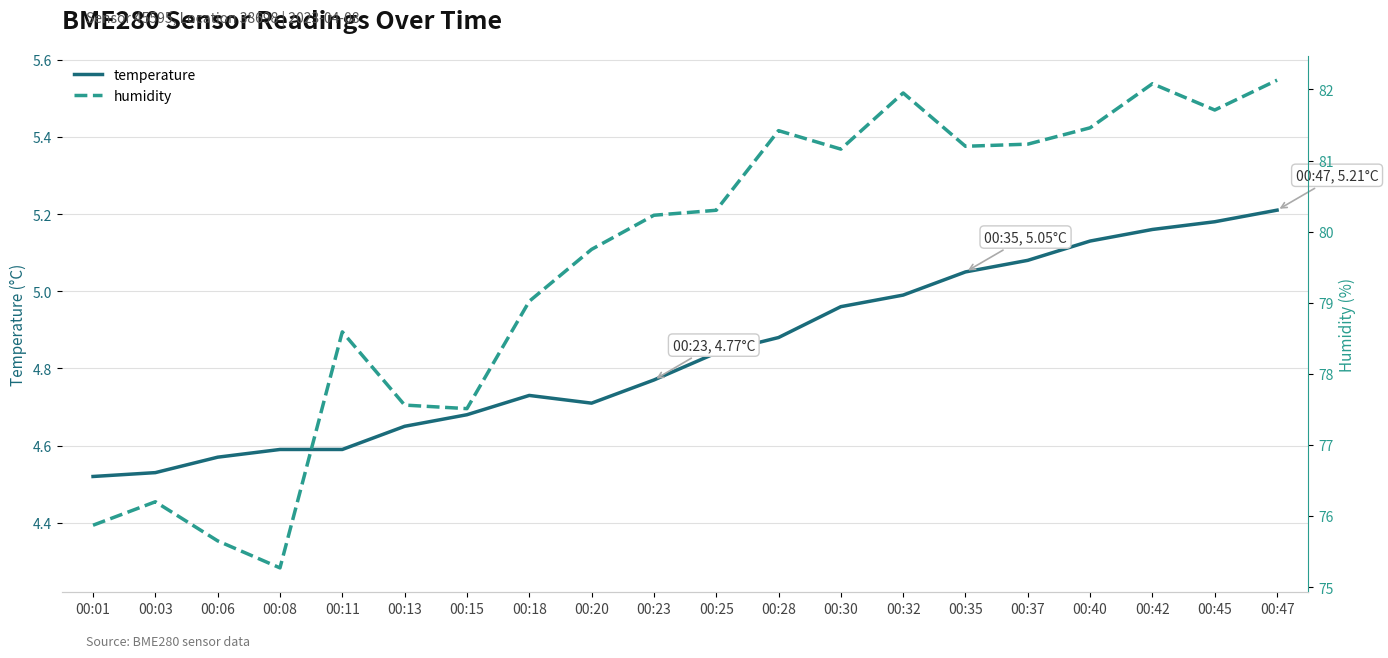

Between 00:45 and 00:23, which is larger?

00:45